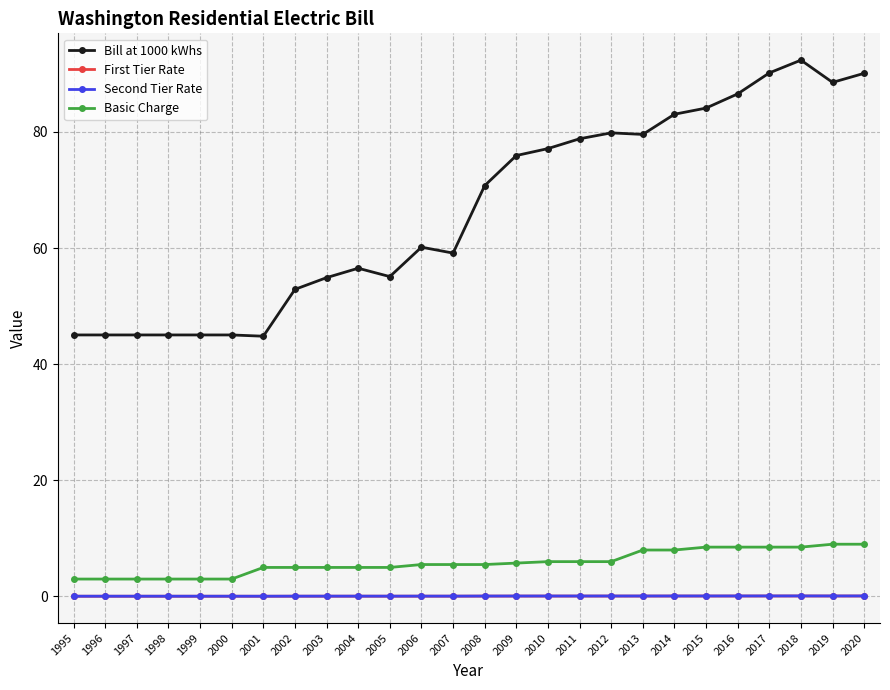

Which series has the widest spread of values?

Bill at 1000 kWhs